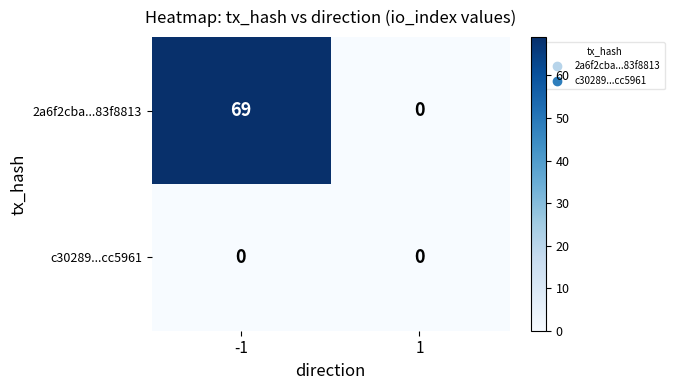

Is it true that 2a6f2cba...83f8813 equals 45 at -1?

False